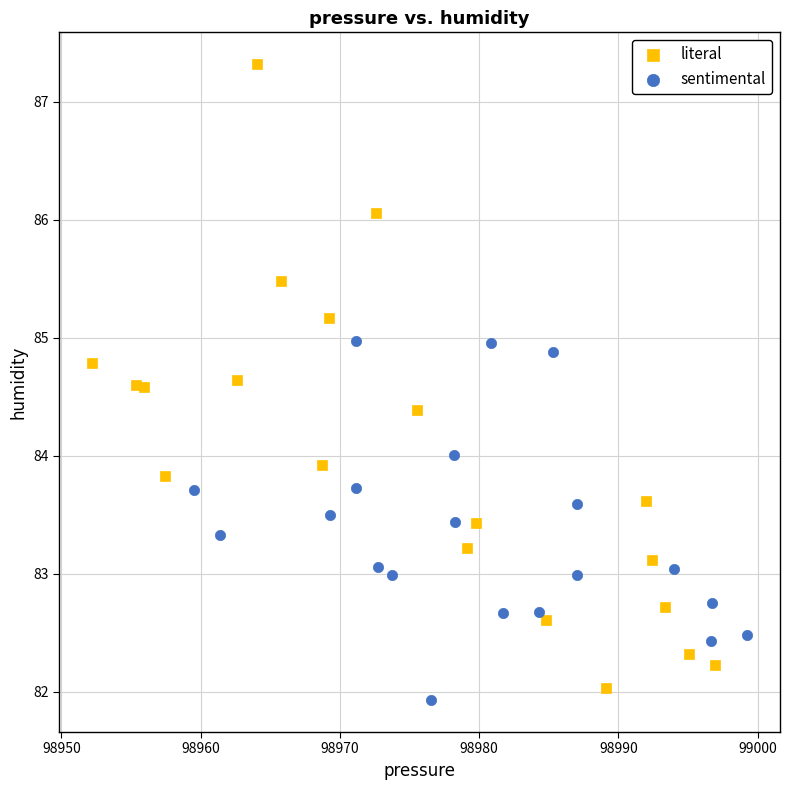

Which series contains the lowest Y value?

sentimental